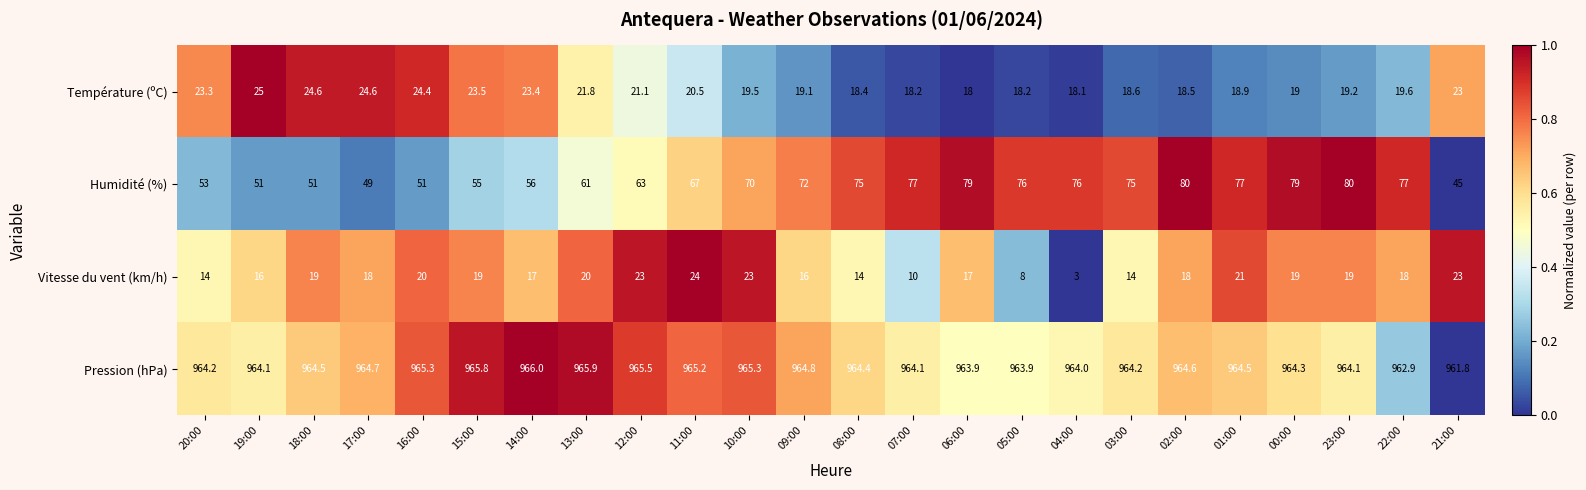

What is the total value across all series at 22:00?

1077.5